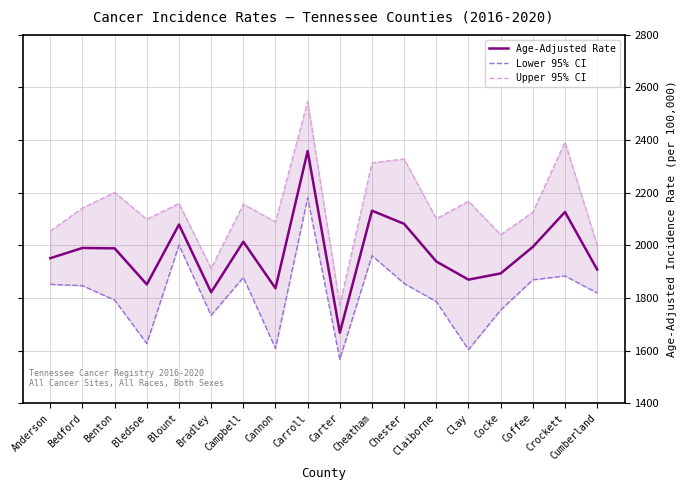

At which label is Lower 95% CI closest to 1873?

Coffee